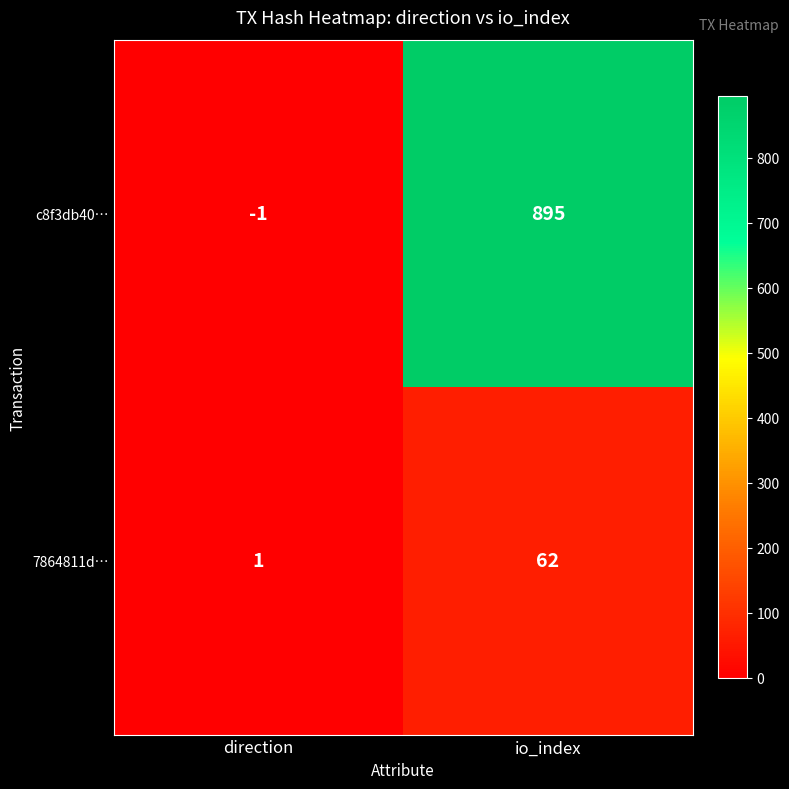

Read the 7864811d… value at io_index.

62